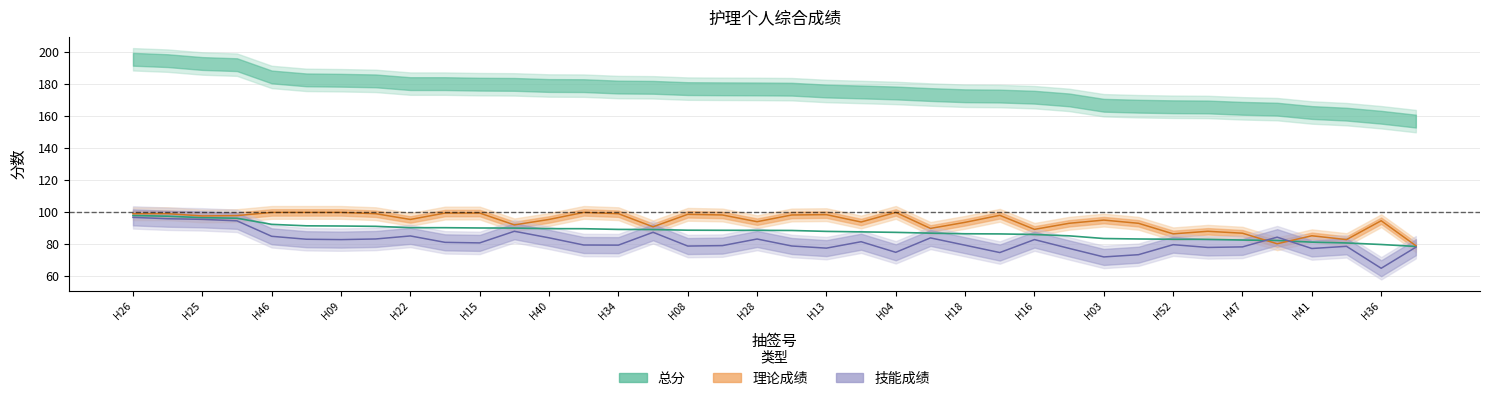

True or false: 理论成绩 and 技能成绩 intersect in this chart.

True